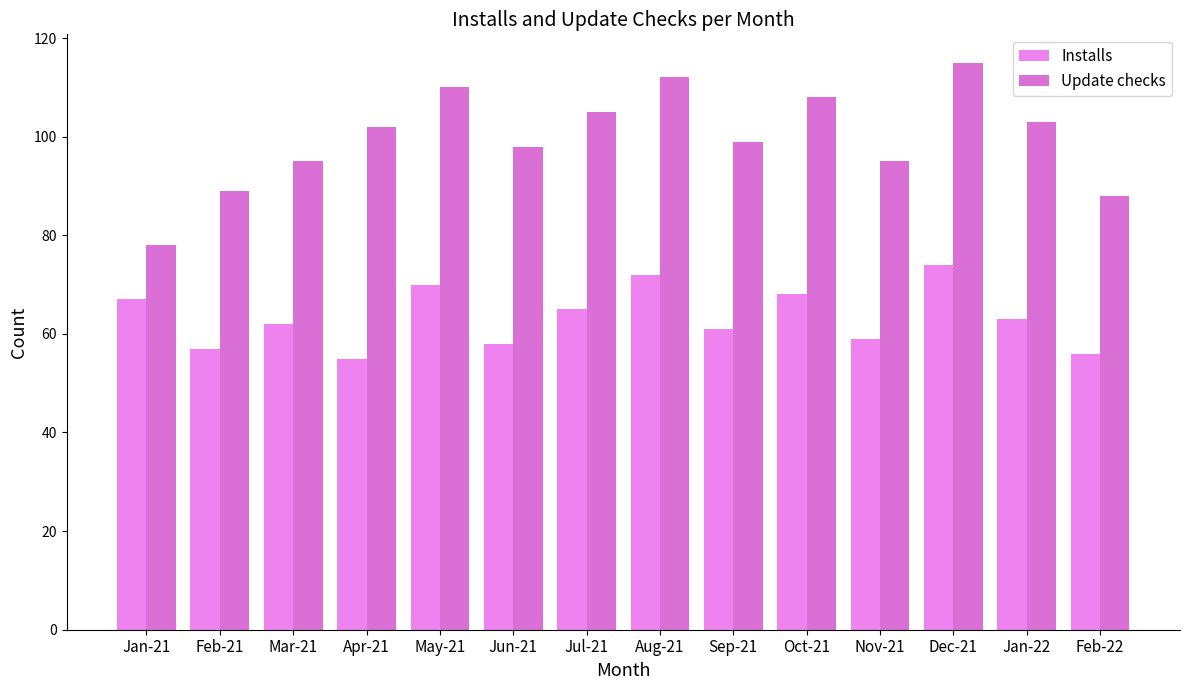

What is the label of the 1st bar from the right?

Feb-22